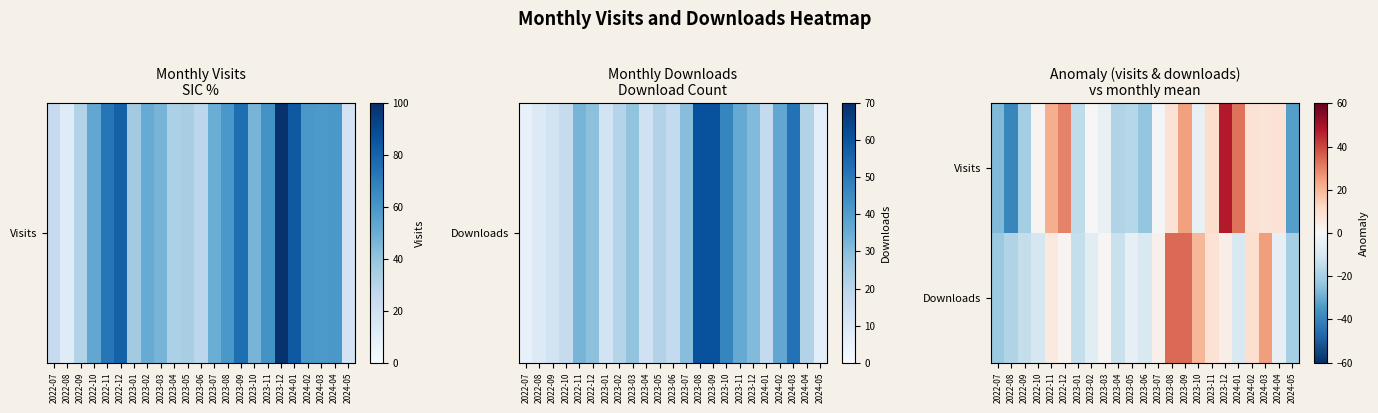

Which has a higher value, 2023-10 or 2022-10?

2022-10